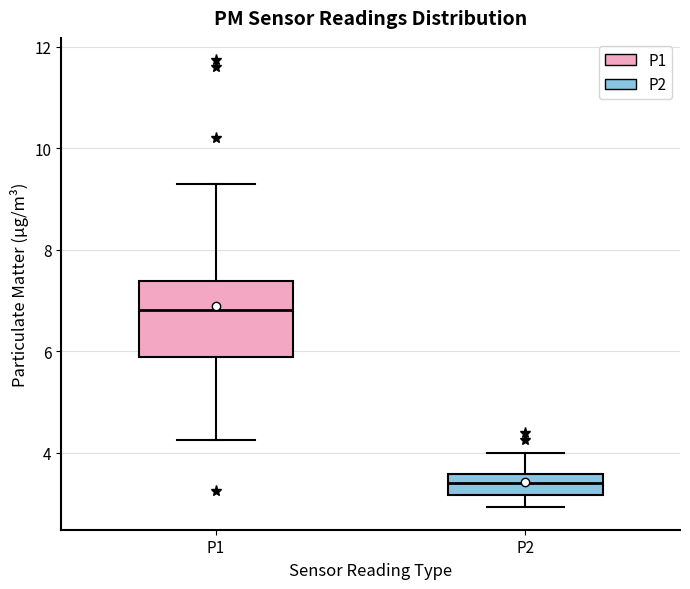

Which box has the highest median line?

P1